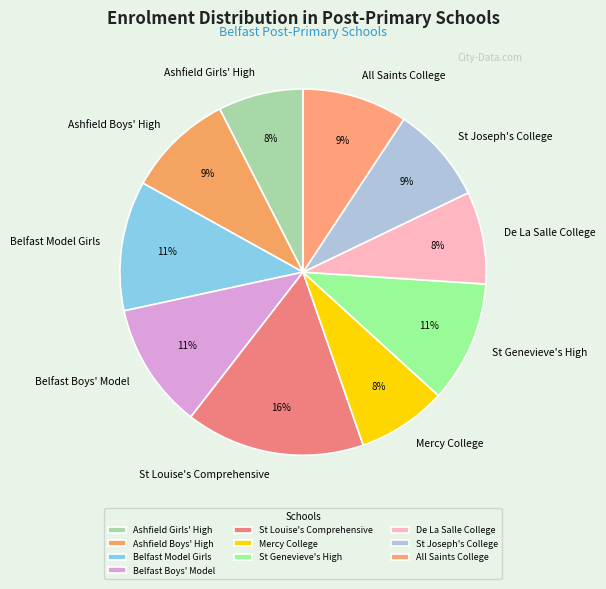

To the nearest percent, what is the combined percentage of Belfast Boys' Model and All Saints College?

20%